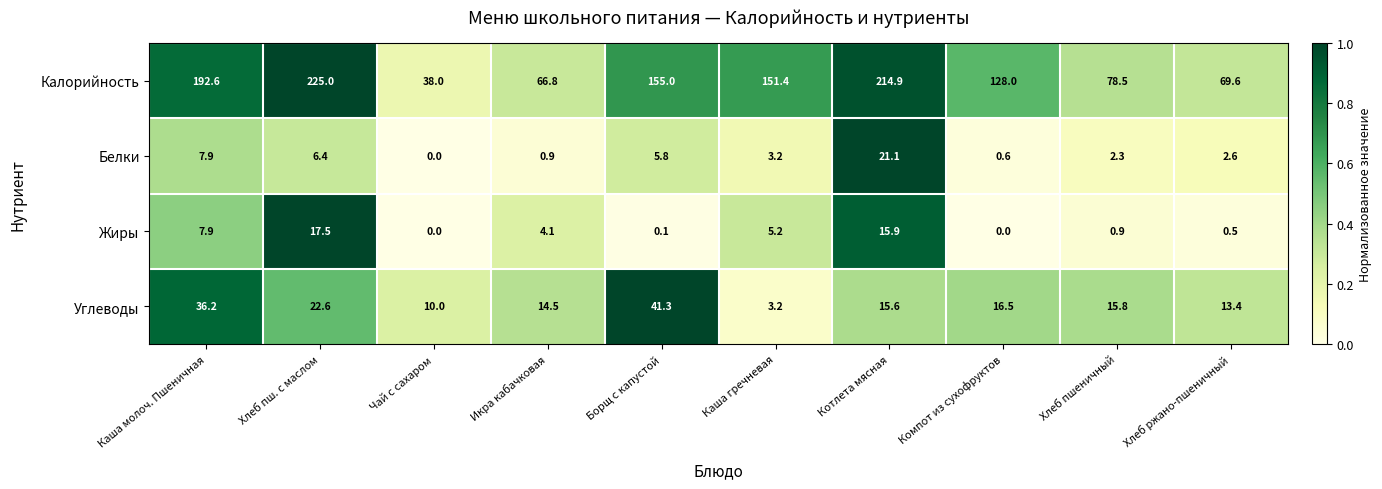

Rank the series by their maximum value, from highest to lowest.

Калорийность, Углеводы, Белки, Жиры